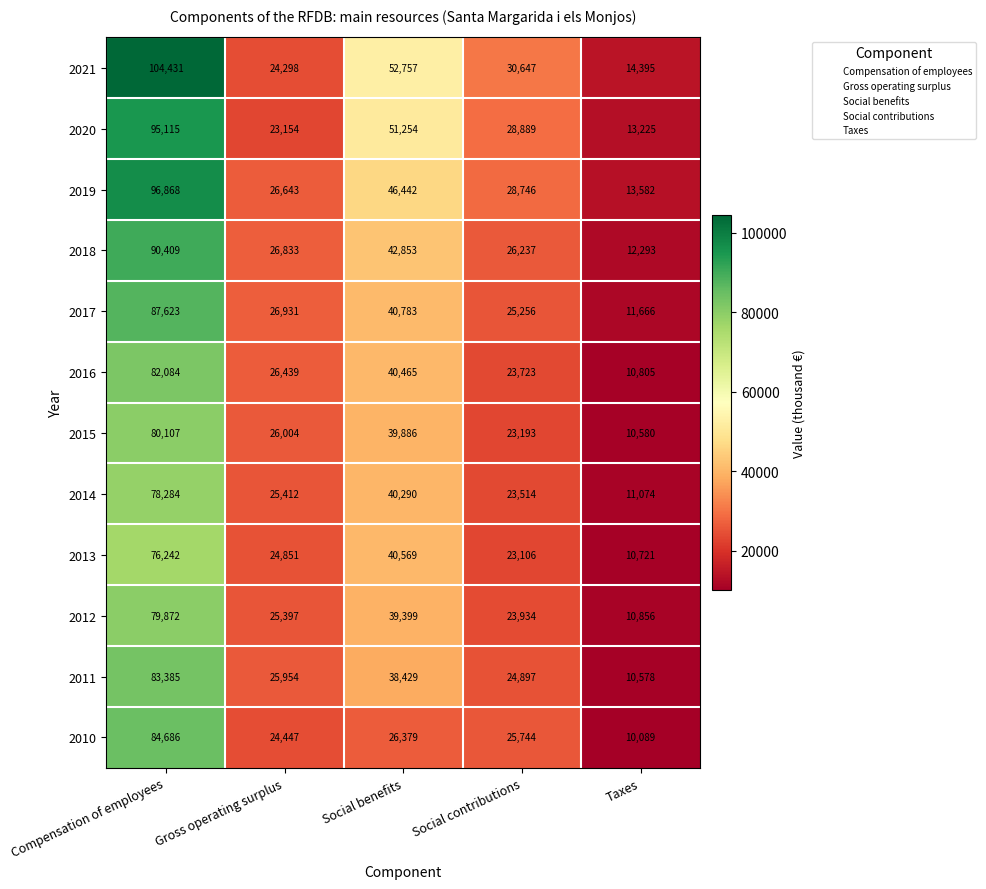

Between Gross operating surplus and Social benefits, which series saw the biggest shift?

2021